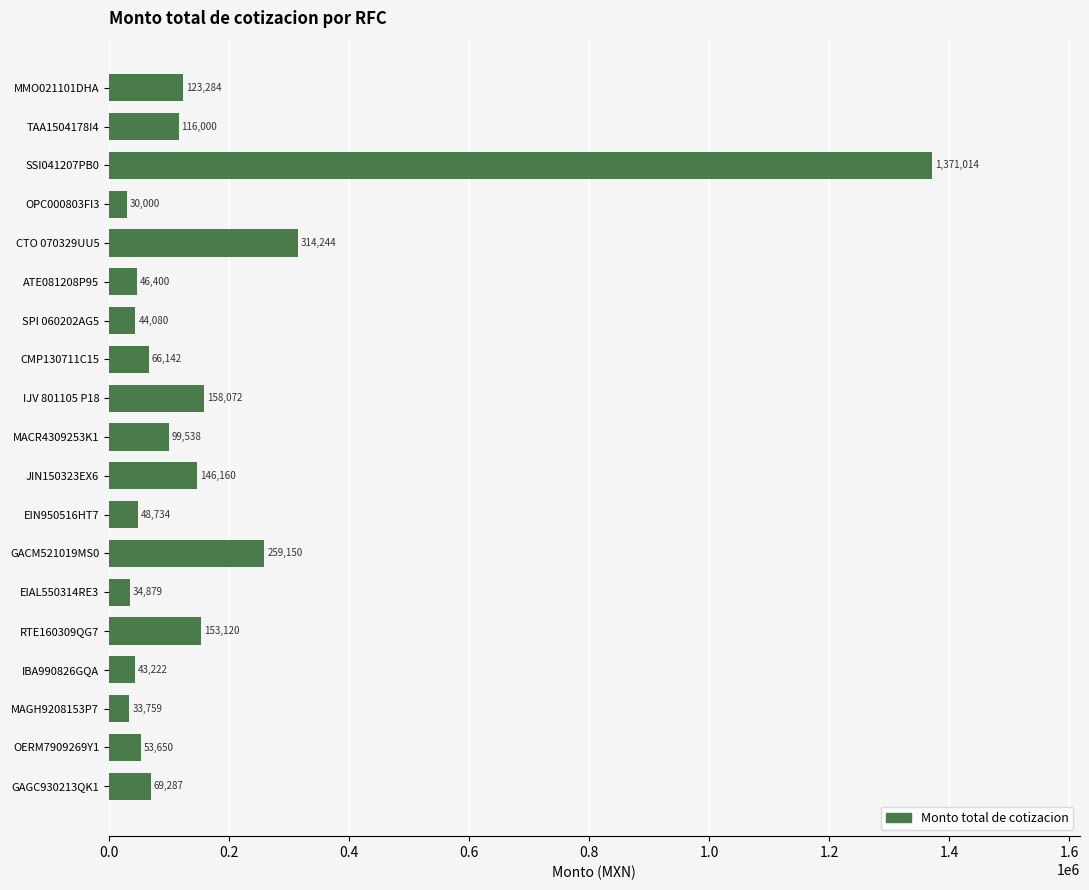

List the labels in order of value, largest first.

SSI041207PB0, CTO 070329UU5, GACM521019MS0, IJV 801105 P18, RTE160309QG7, JIN150323EX6, MMO021101DHA, TAA1504178I4, MACR4309253K1, GAGC930213QK1, CMP130711C15, OERM7909269Y1, EIN950516HT7, ATE081208P95, SPI 060202AG5, IBA990826GQA, EIAL550314RE3, MAGH9208153P7, OPC000803FI3